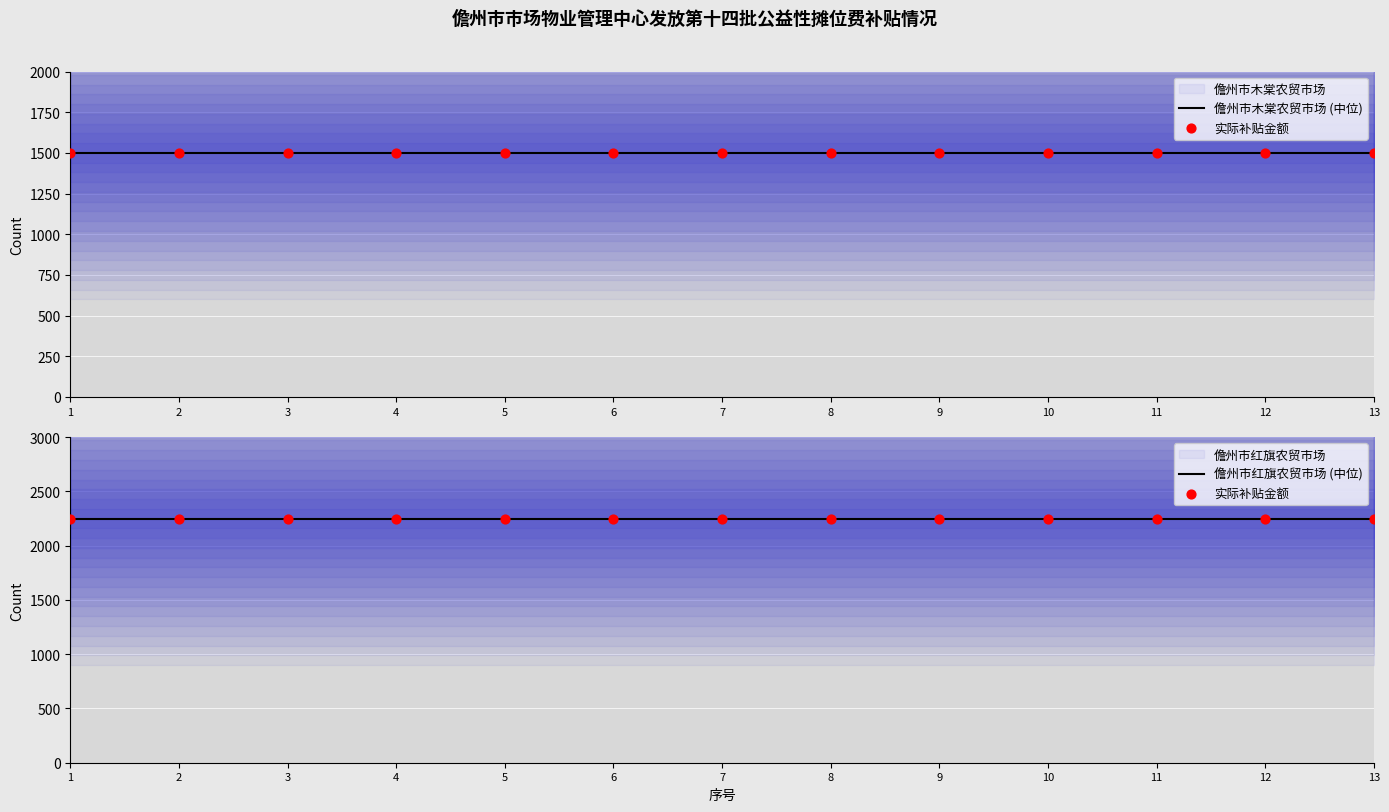

At which category is the sum across all series the highest?

1